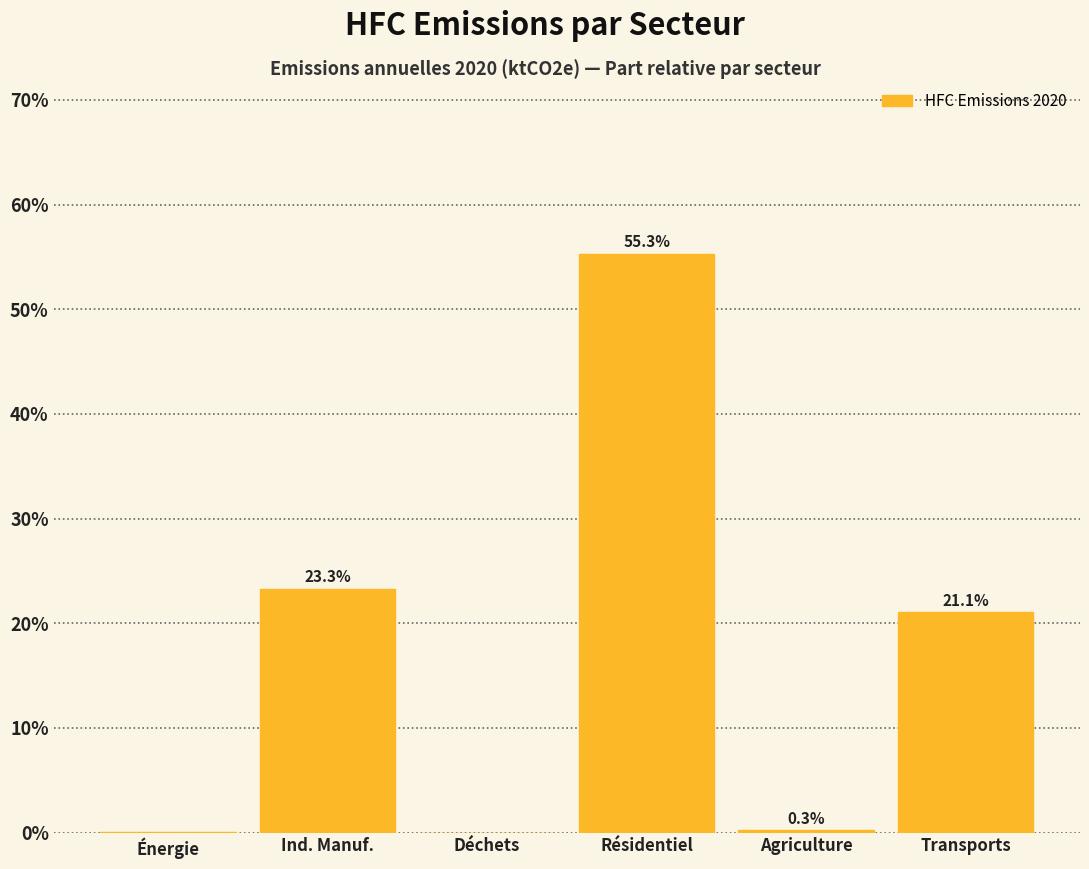

The value at Résidentiel is 35.3. True or false?

False